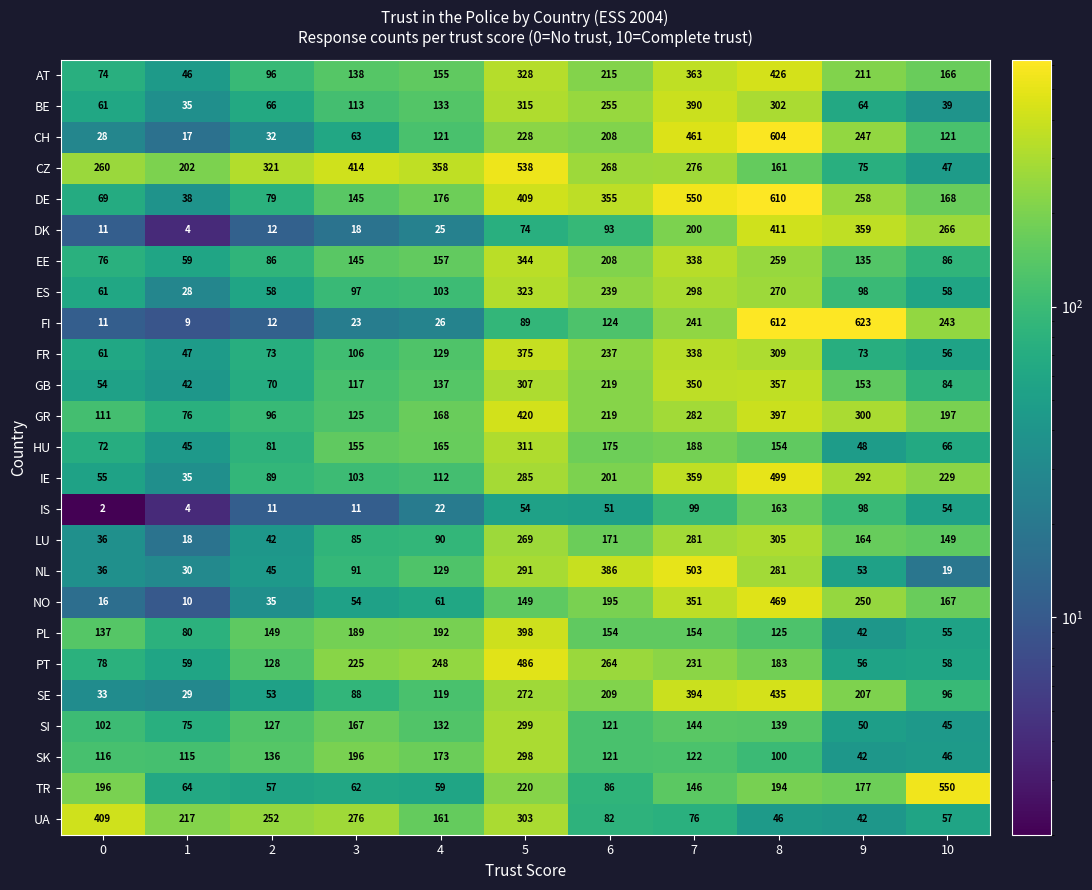

True or false: GB has a value of 42 at 1.

True